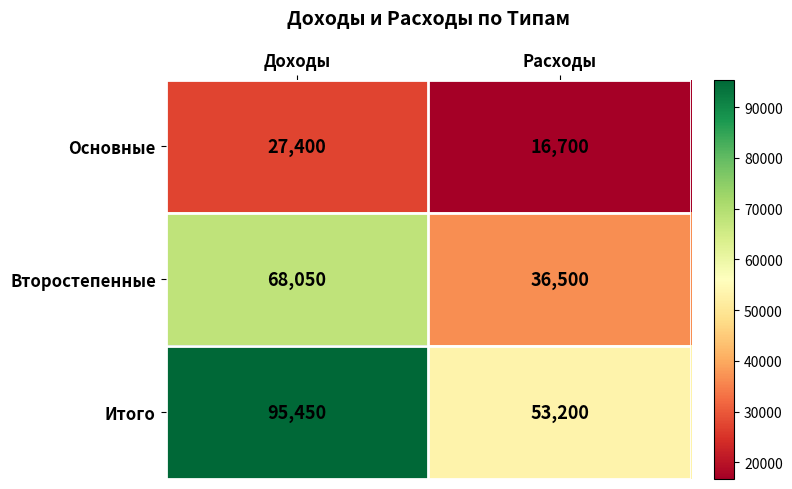

What is the minimum value shown in the chart?

16700